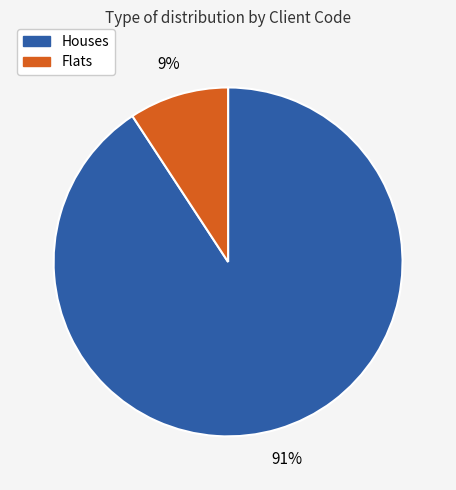

Count the number of slices in the pie.

2